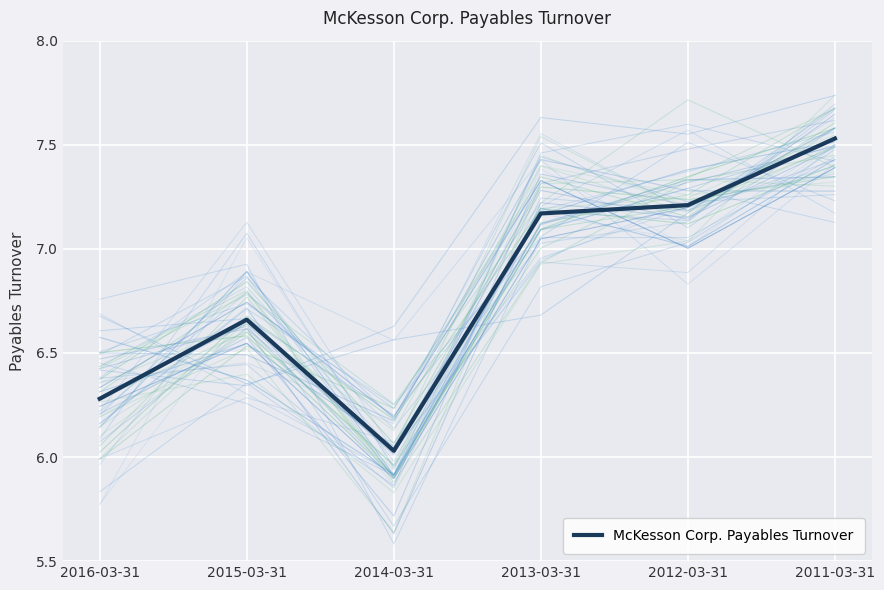

The chart shows a value of 6.7 at 2015-03-31. True or false?

True